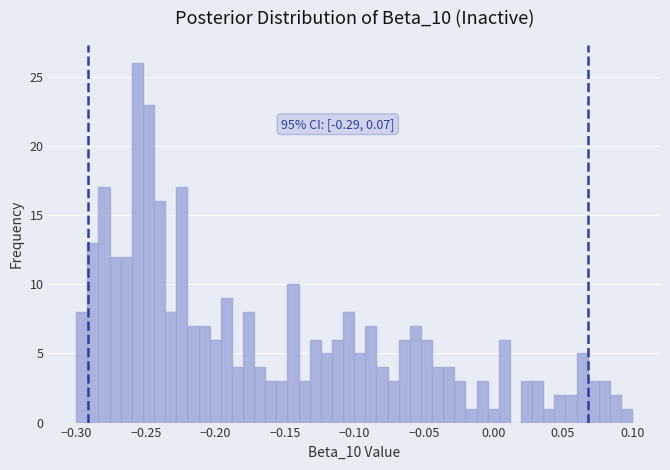

Read against the x-axis, roughly where is the centre of the tallest bar?

-0.255